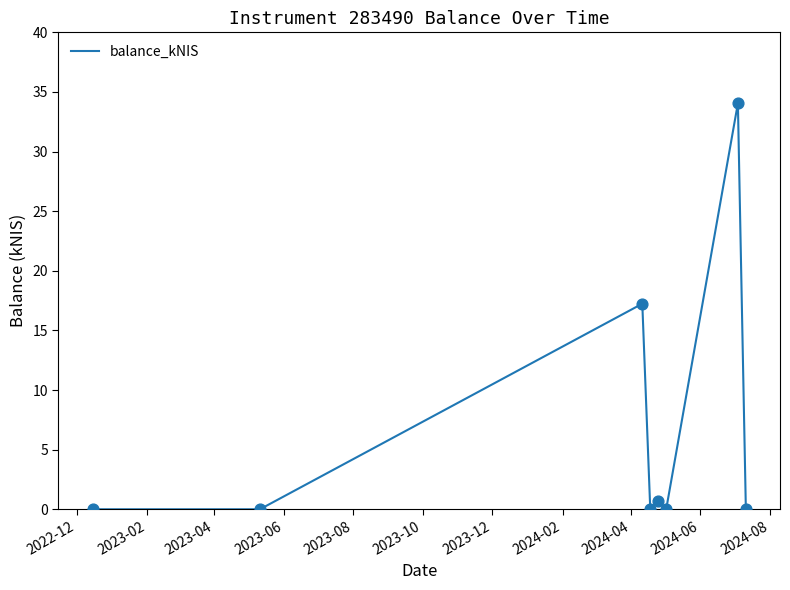

True or false: the data has more than 1 interior local peaks.

True